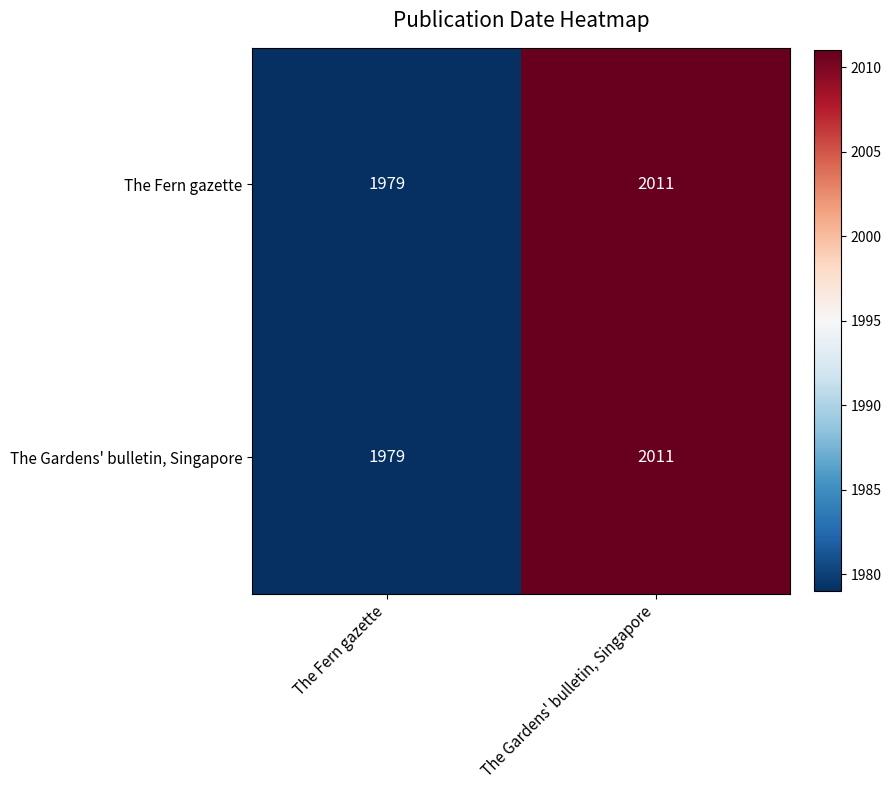

At how many categories does at least one series exceed 2006?

1